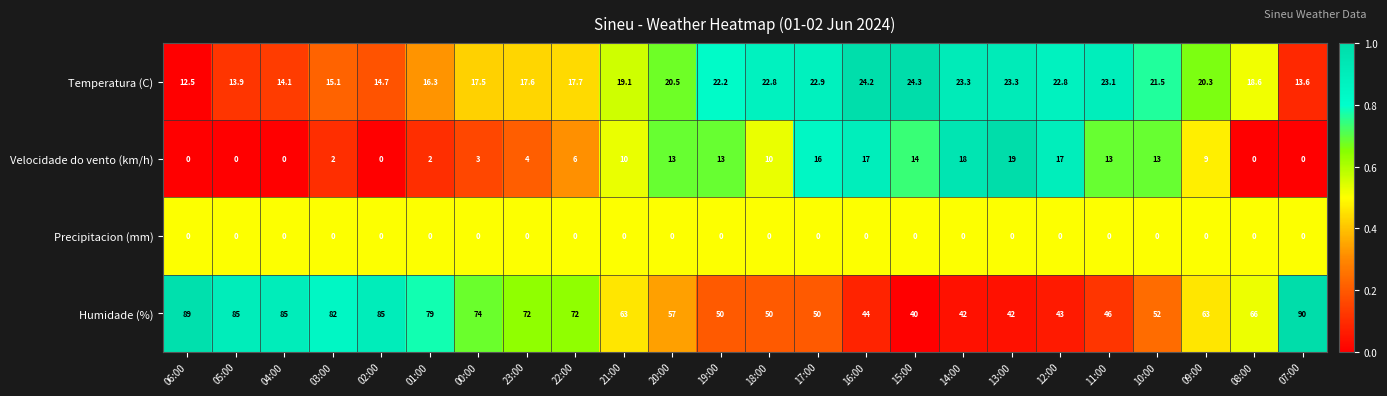

Between 17:00 and 13:00, which series saw the biggest shift?

Humidade (%)